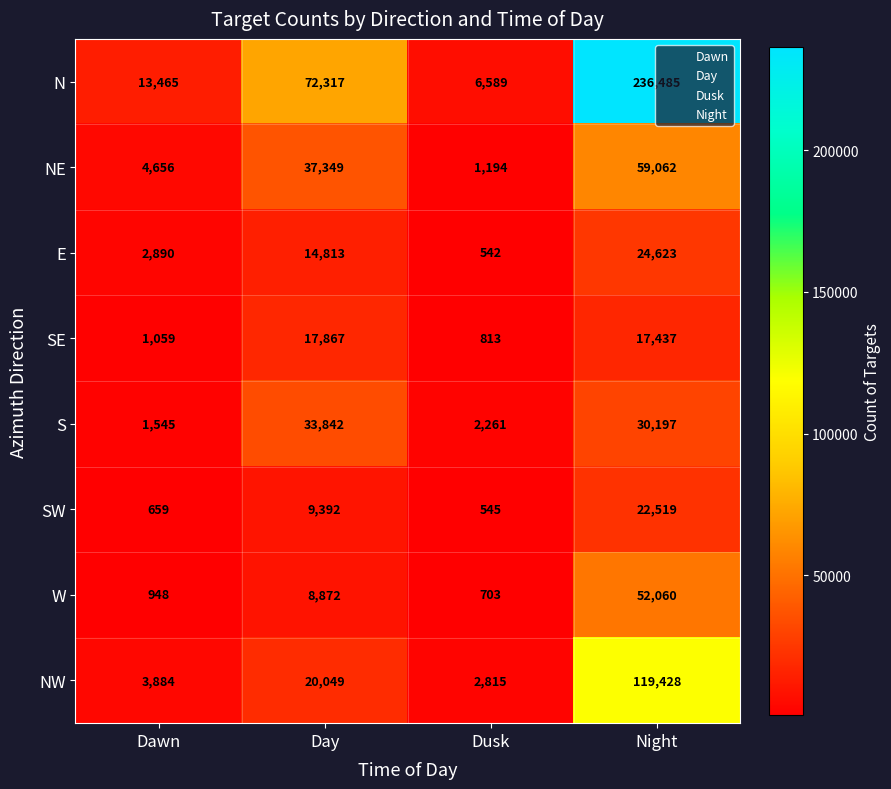

The value of S at Dawn is 2084. True or false?

False